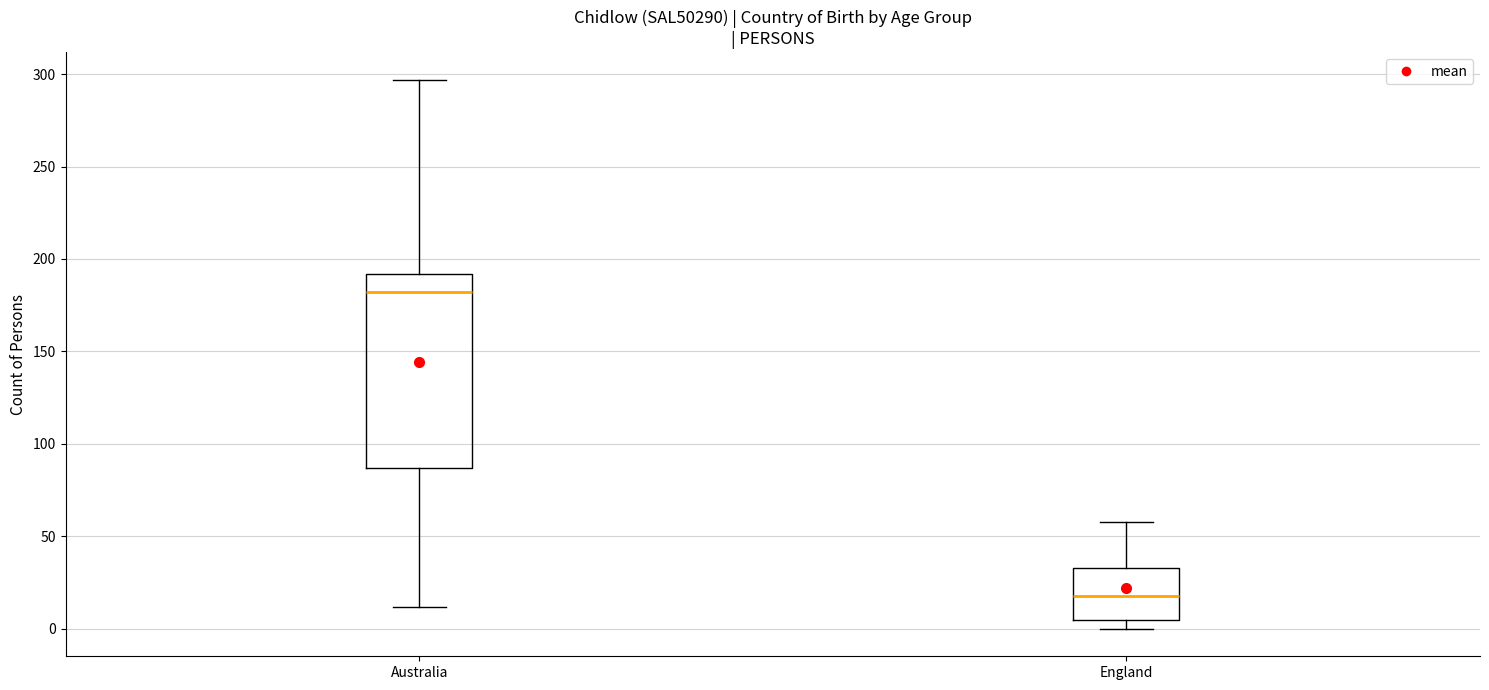

Where does the median line of the box for England sit on the y-axis? The values are not printed on the chart, so give them approximately, as read against the axis.

20